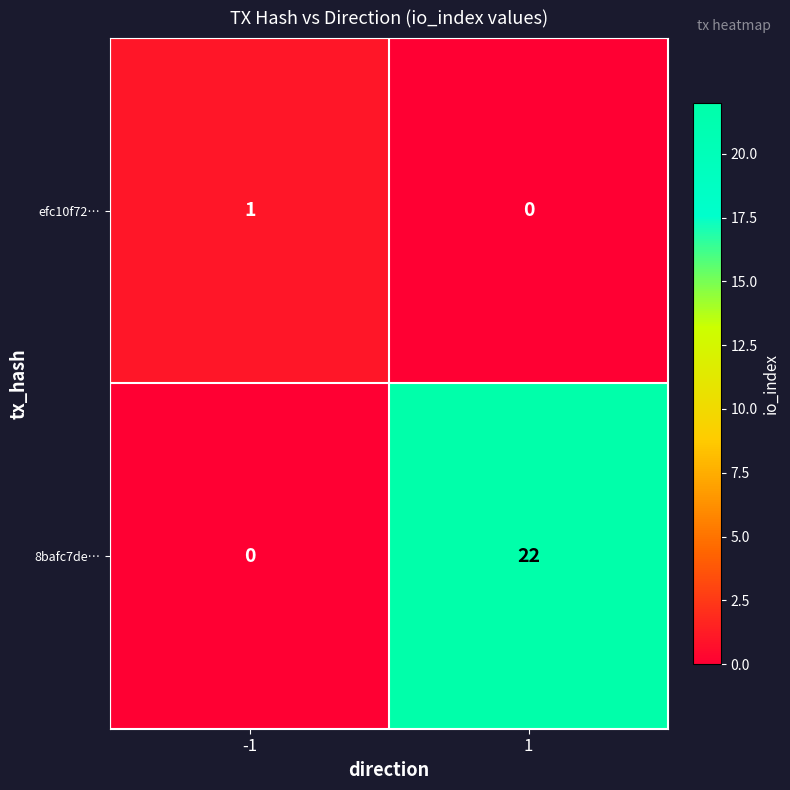

Is the value of efc10f72… at 1 greater than the value of 8bafc7de… at 1?

No